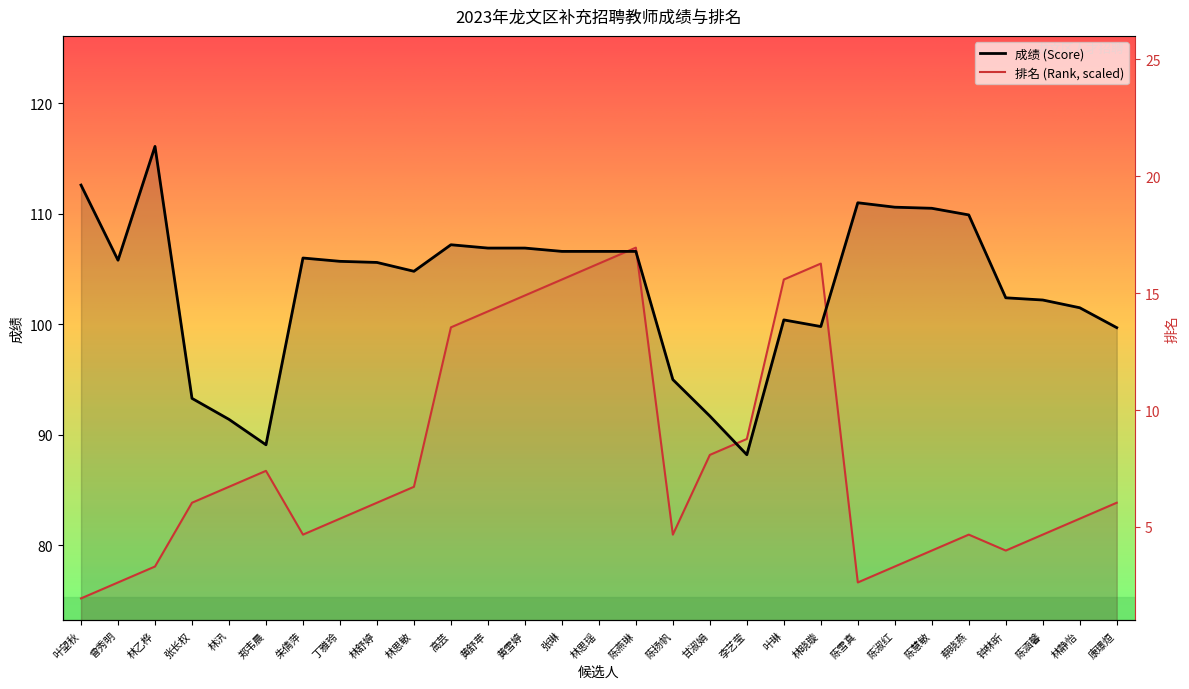

Which series has the largest total across all categories?

成绩 (Score)